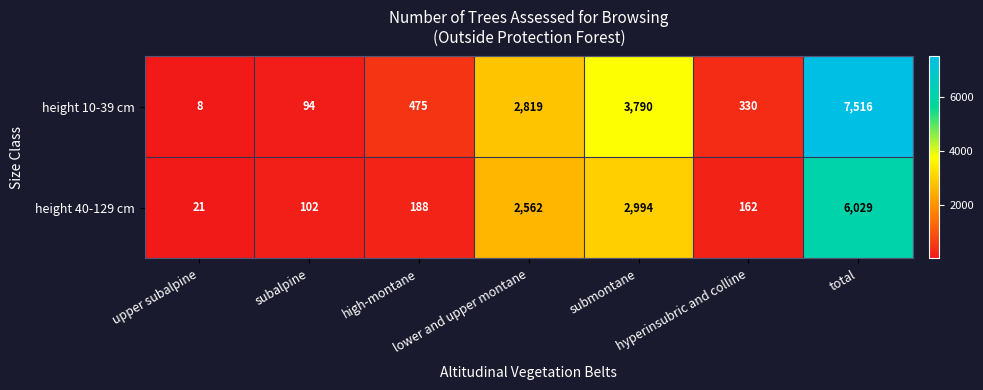

List the series in order of their peak value, highest first.

height 10-39 cm, height 40-129 cm